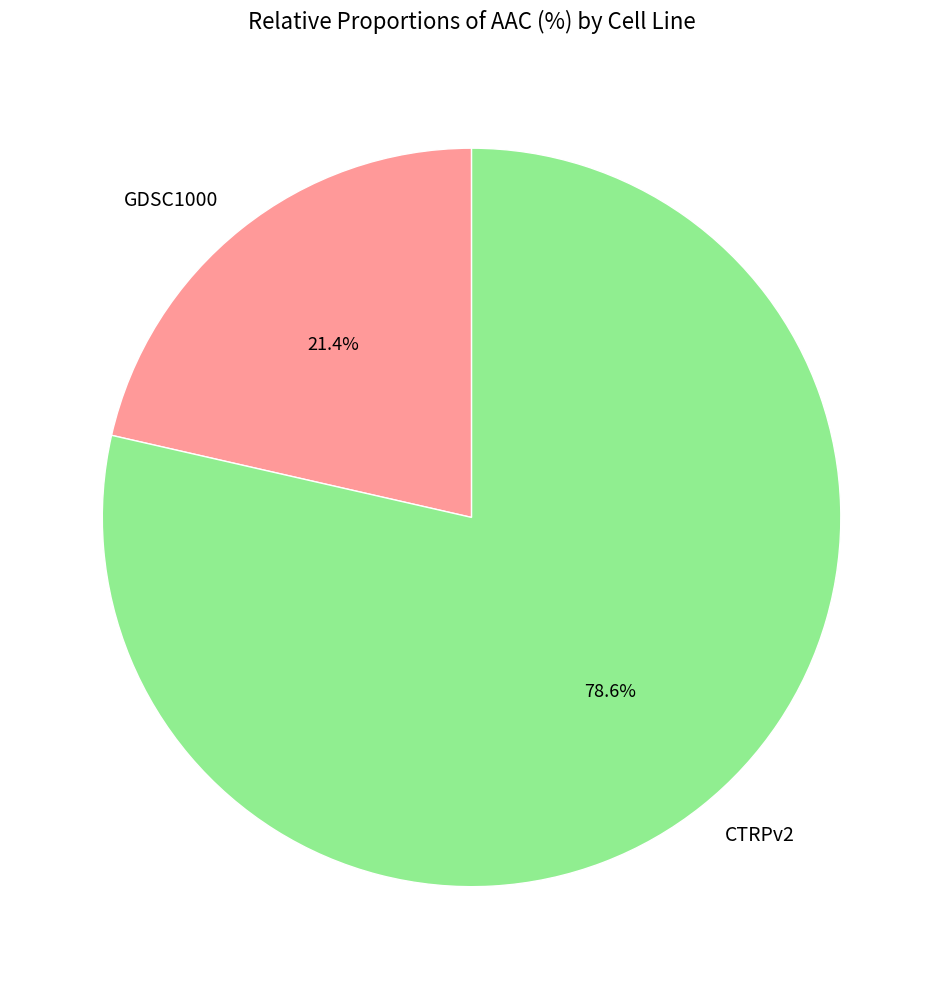

How many slices are in this pie chart?

2